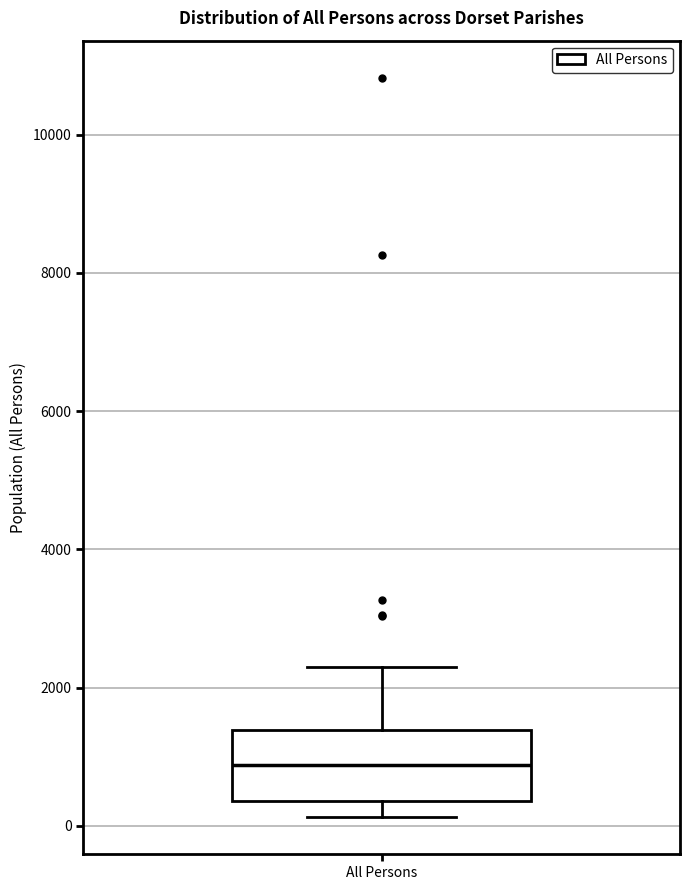

Where does the upper whisker of the box for All Persons end on the y-axis? The values are not printed on the chart, so give them approximately, as read against the axis.

2200